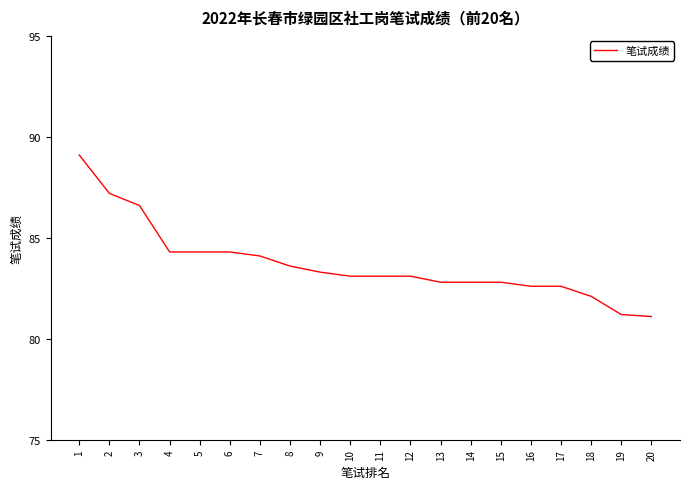

What is the sum of all values?

1674.1